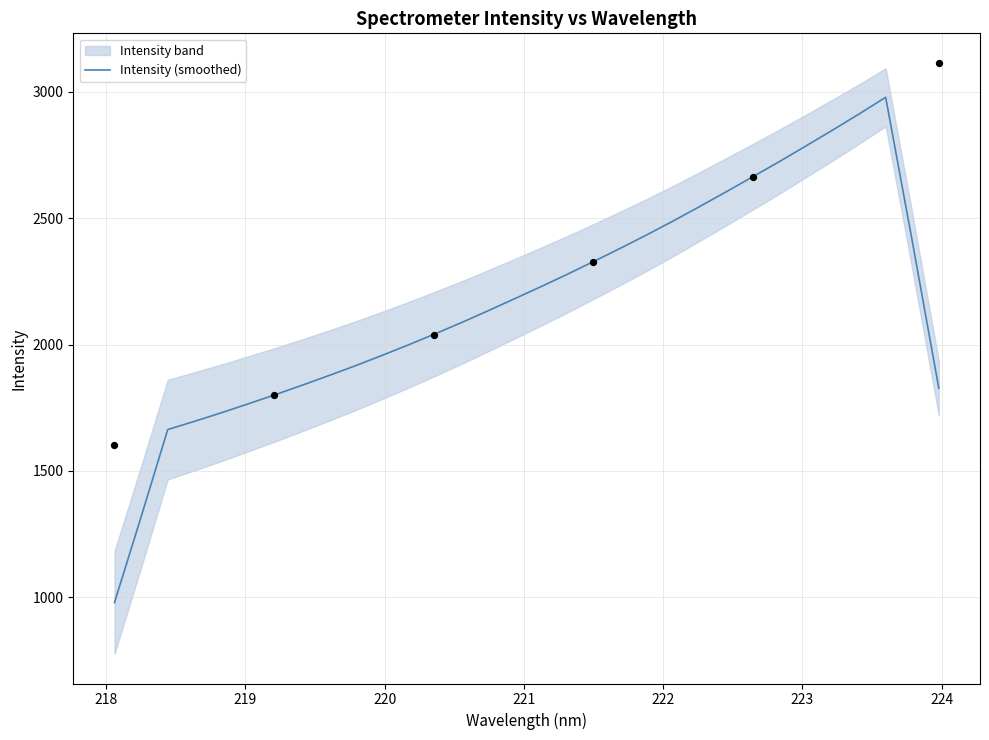

What is the highest value of the Intensity (smoothed) series?

2978.9